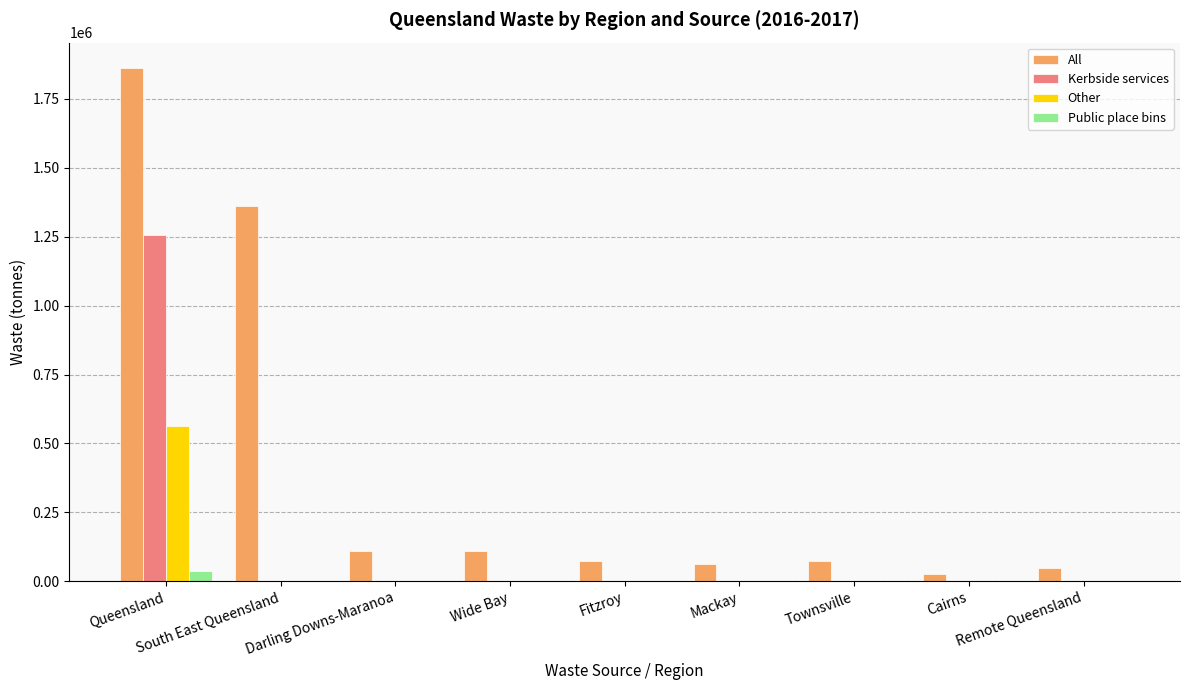

What is the sum of all Kerbside services values?

1258144